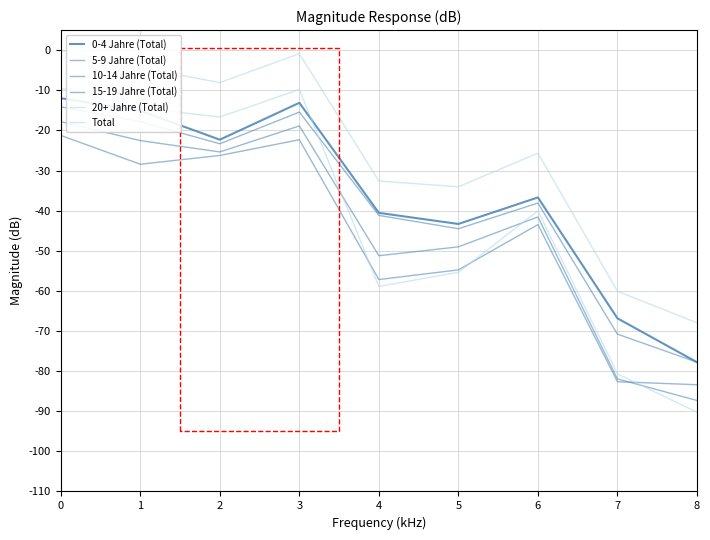

What is the value of the 15-19 Jahre (Total) point at the 8th from the left?

-82.6